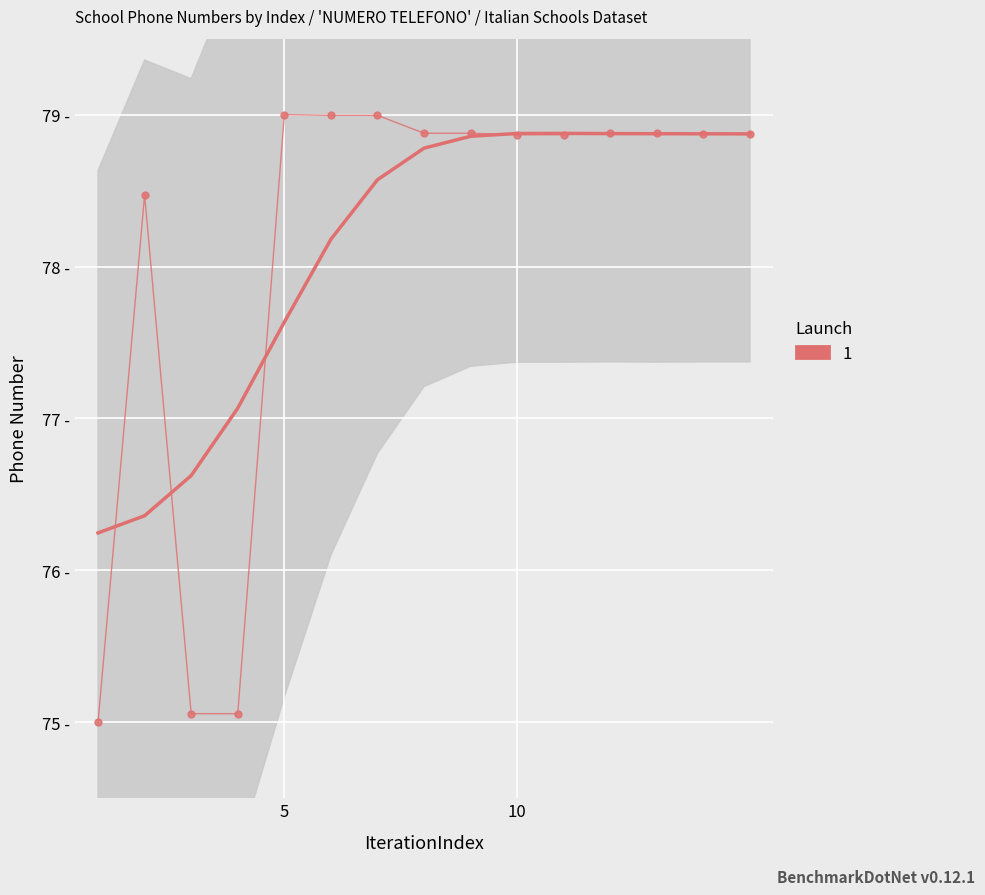

Reading left to right, transcribe all the data shown in this chart.

1=75.0	2=78.5	3=75.1	4=75.1	5=79.0	6=79.0	7=79.0	8=78.9	9=78.9	10=78.9	11=78.9	12=78.9	13=78.9	14=78.9	15=78.9